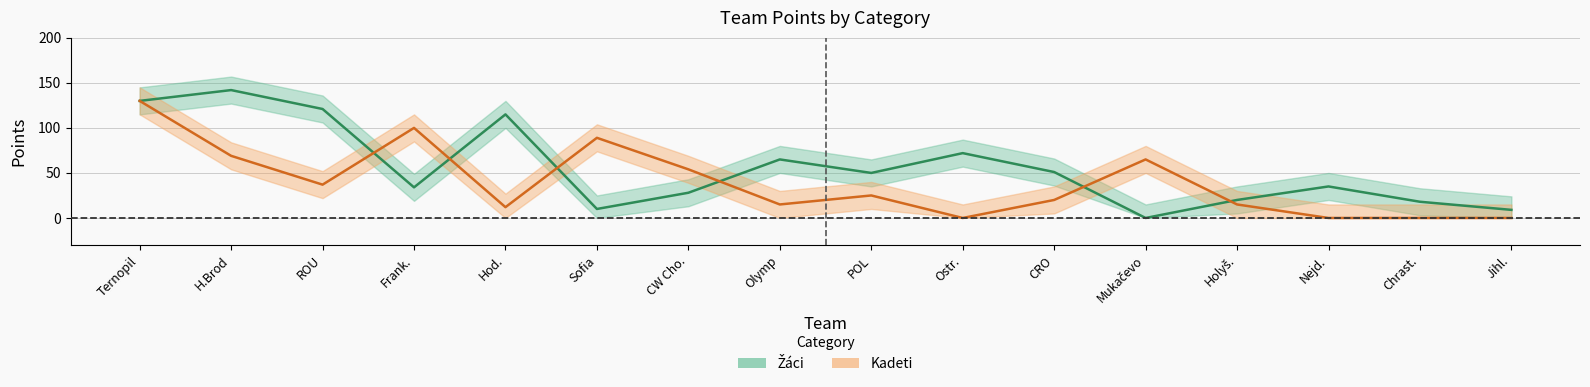

What is the total value across all series at Hod.?

127